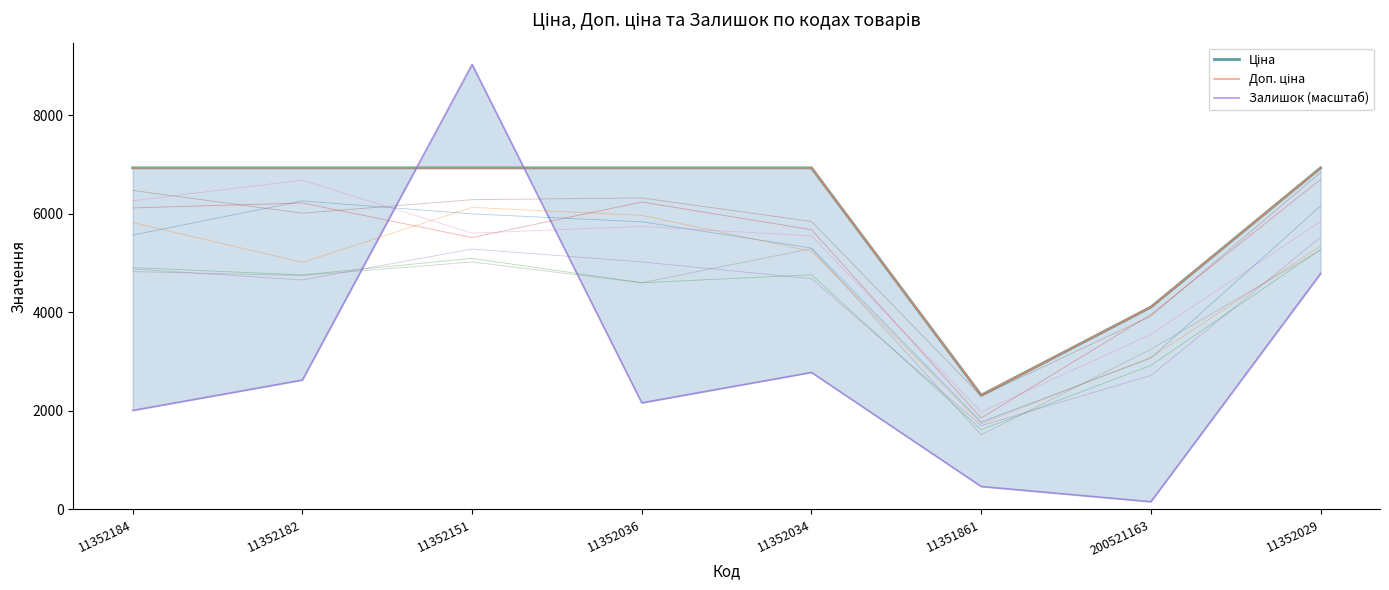

How many values in the Доп. ціна series are below 6929?

2